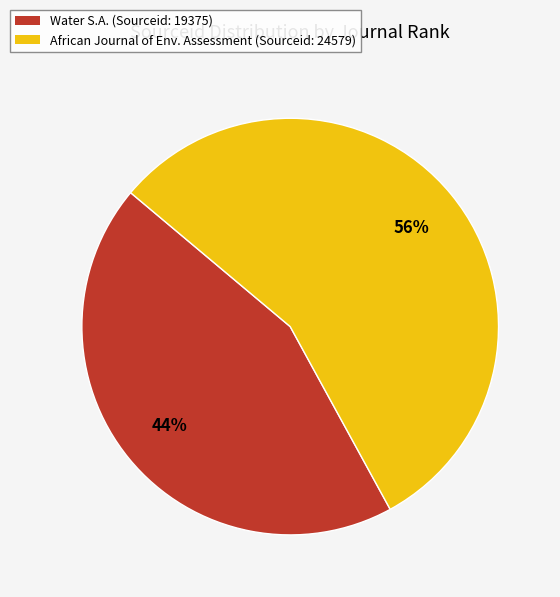

Does any single category account for the majority?

Yes